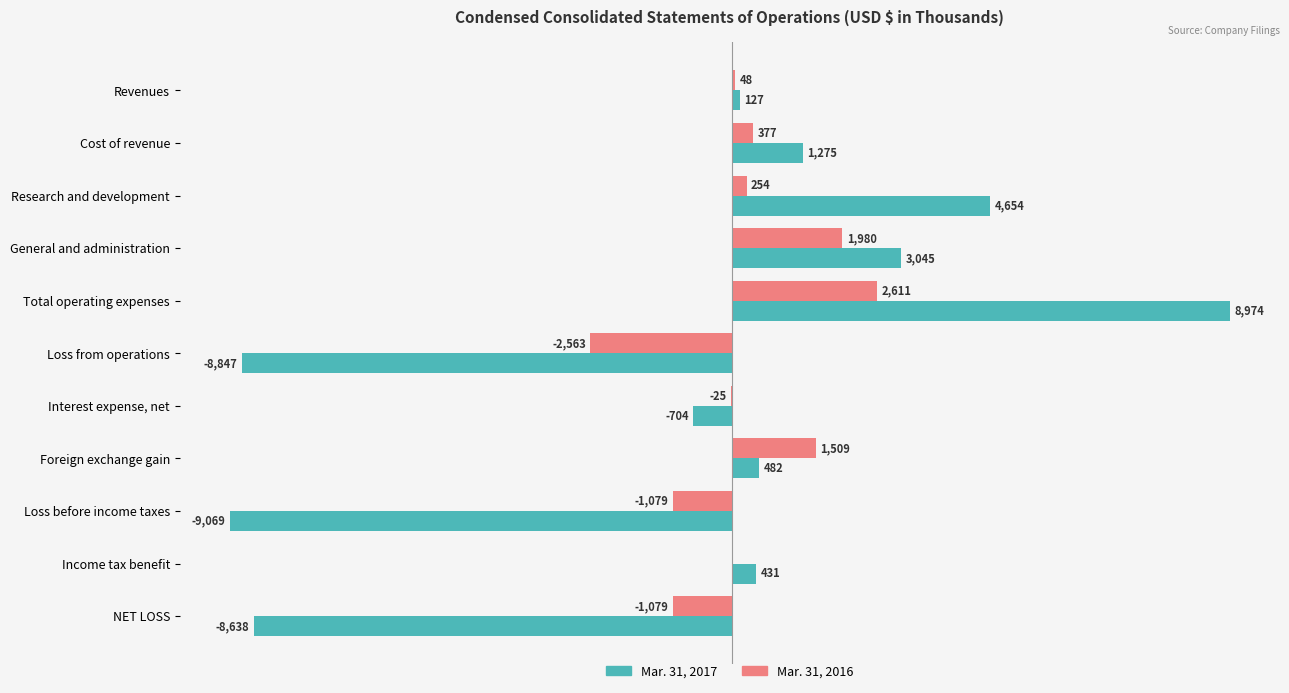

Is the value of Mar. 31, 2017 at Foreign exchange gain greater than the value of Mar. 31, 2016 at Foreign exchange gain?

No